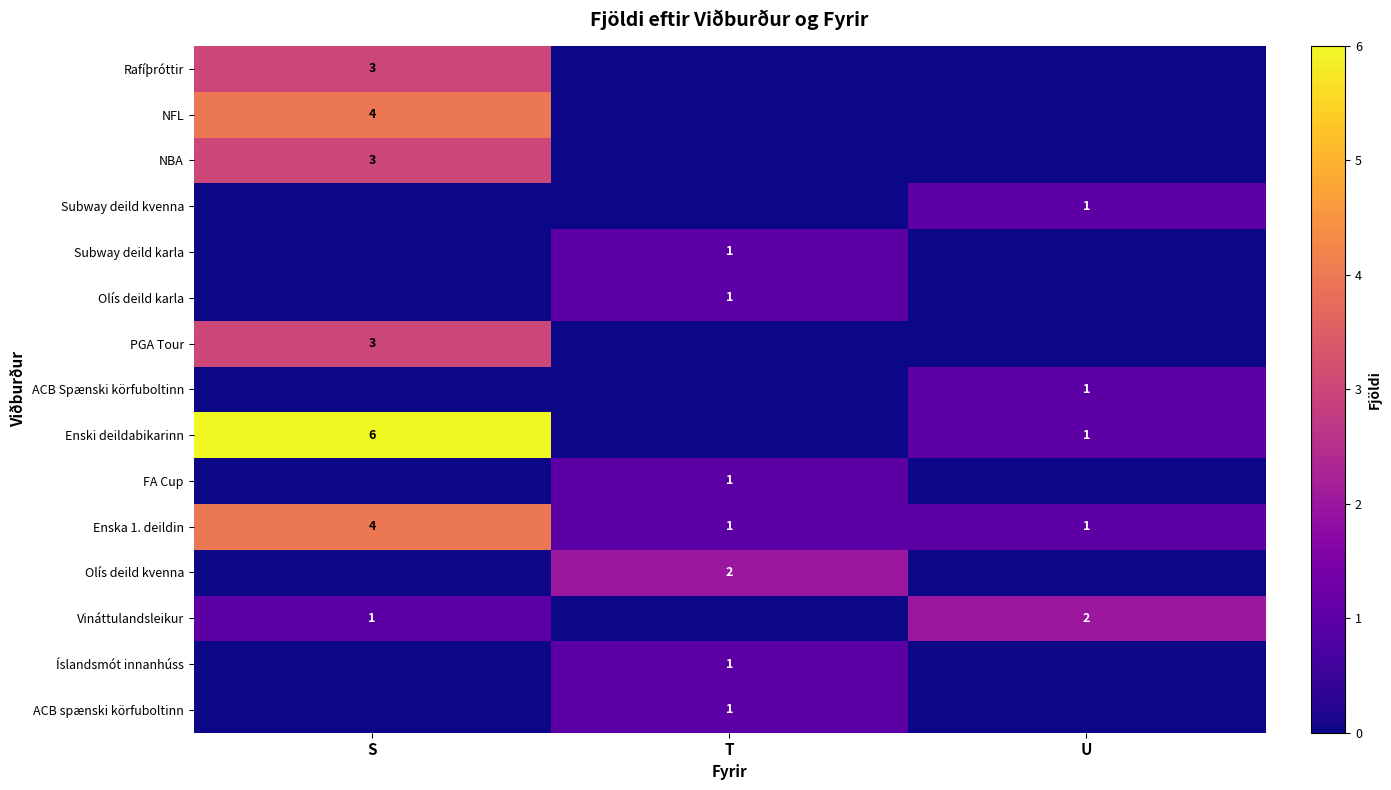

The Enska 1. deildin series shows 7 at S. True or false?

False